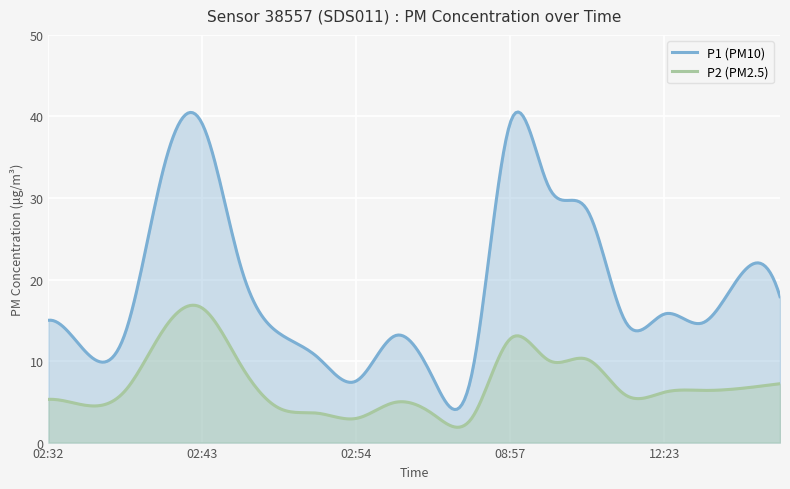

Which series has the widest spread of values?

P1